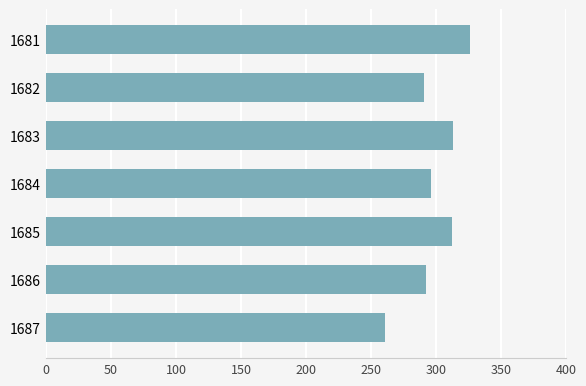

Which label corresponds to the smallest value in the chart?

1687